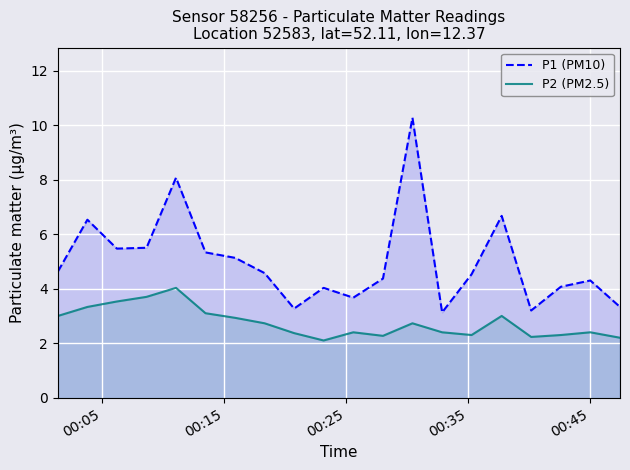

What is the difference between the maximum and minimum values in the P1 (PM10) series?

7.1